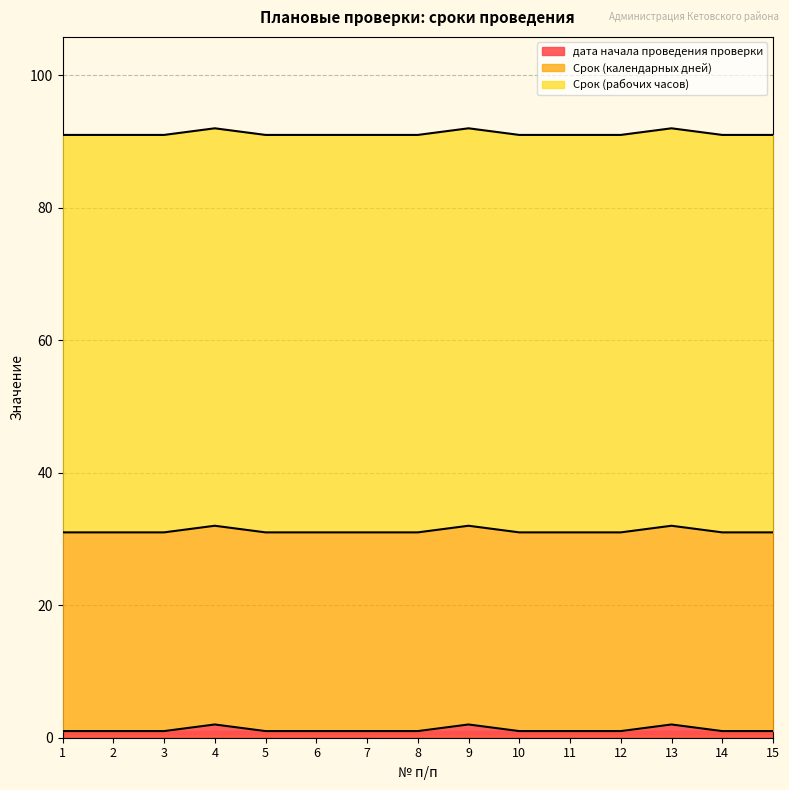

List the series in order of their overall mean, lowest first.

дата начала проведения проверки, Срок (календарных дней), Срок (рабочих часов)